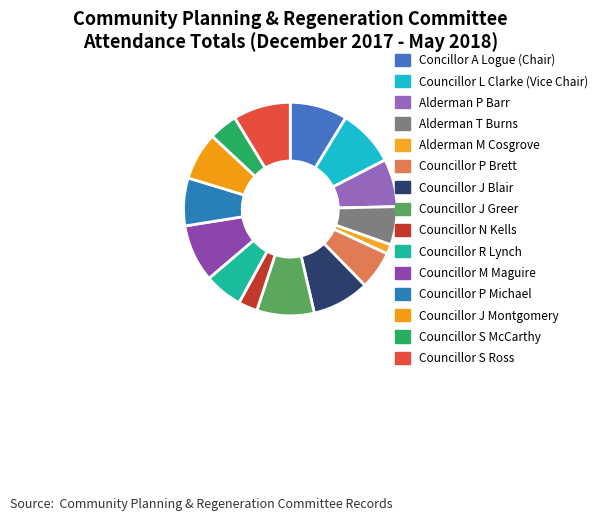

How many segments does this pie chart have?

15